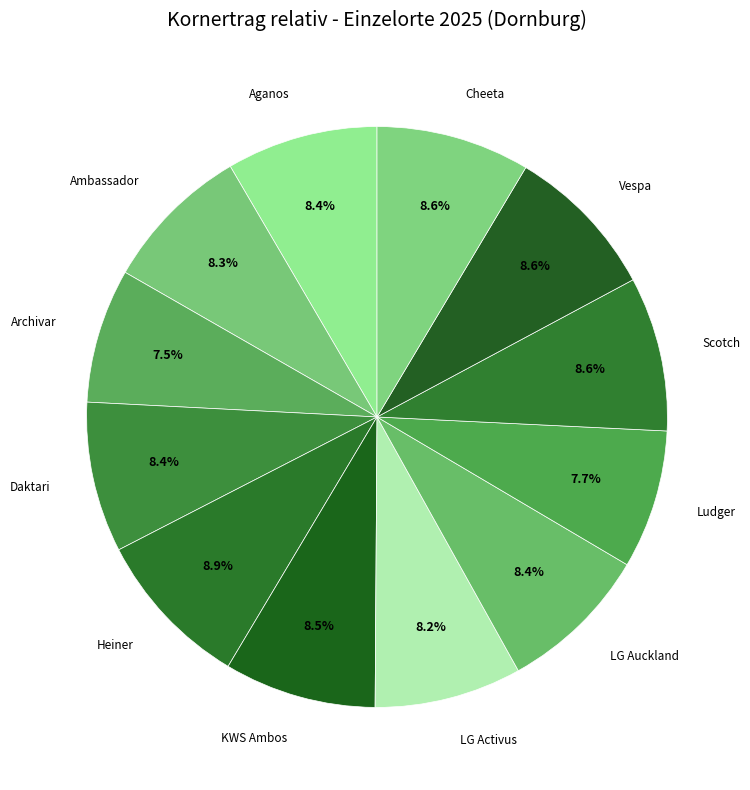

Is Daktari the majority of the pie?

No